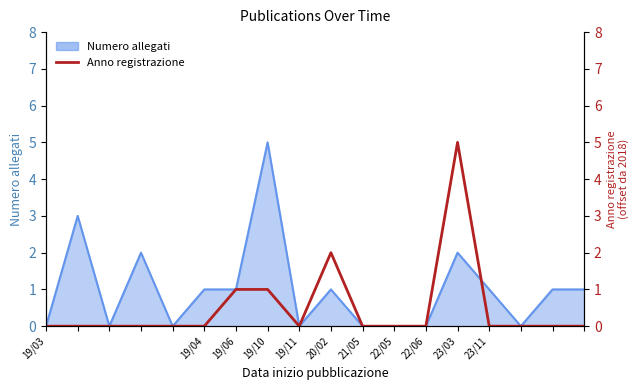

What is the maximum value shown in the chart?

5